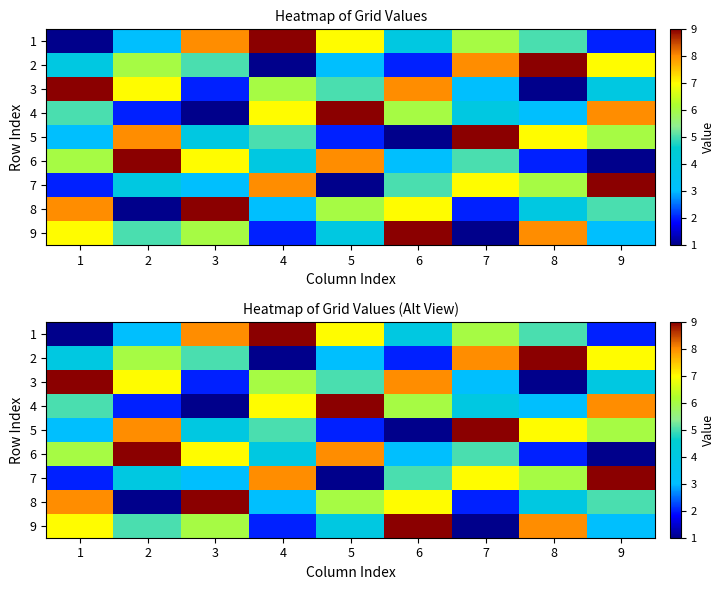

Which series has the largest range (max minus min)?

1